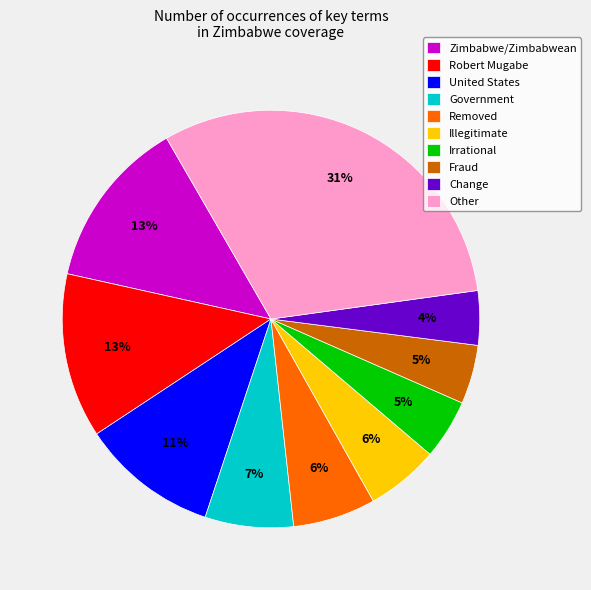

To the nearest percent, what is the combined percentage of Change and Robert Mugabe?

17%